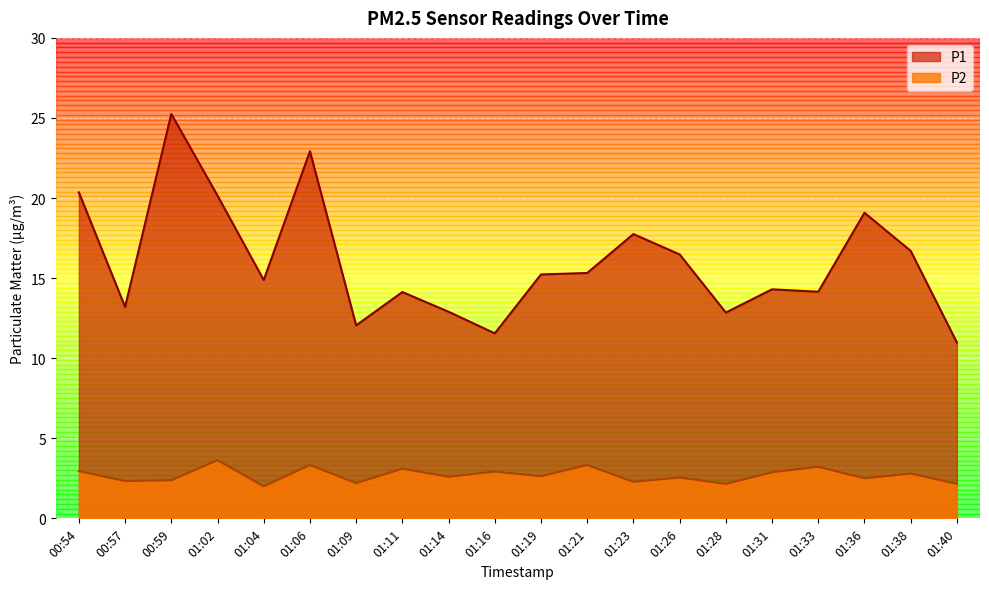

How many categories are shown in the chart?

20